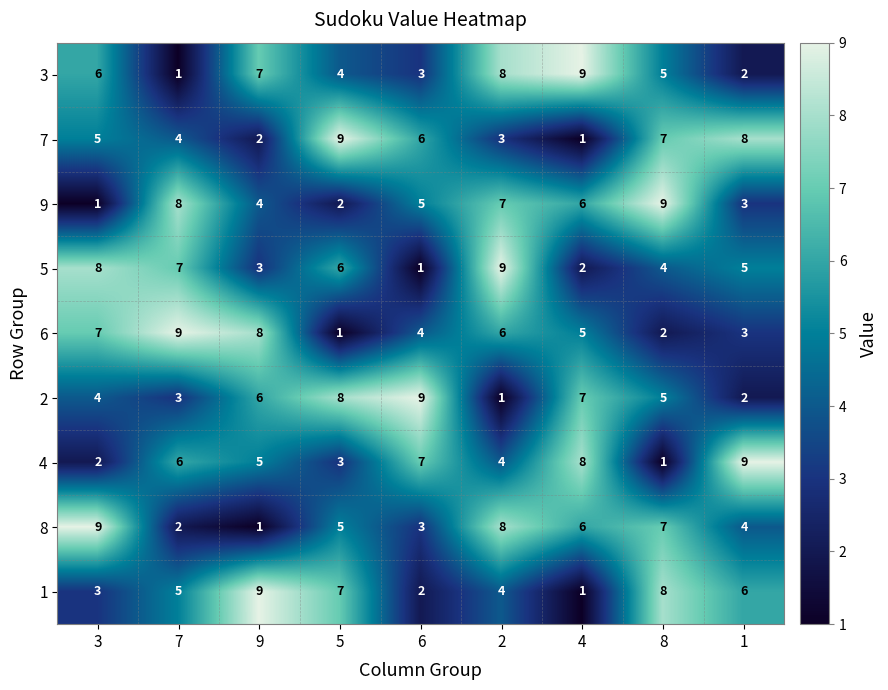

What is the maximum value shown in the chart?

9